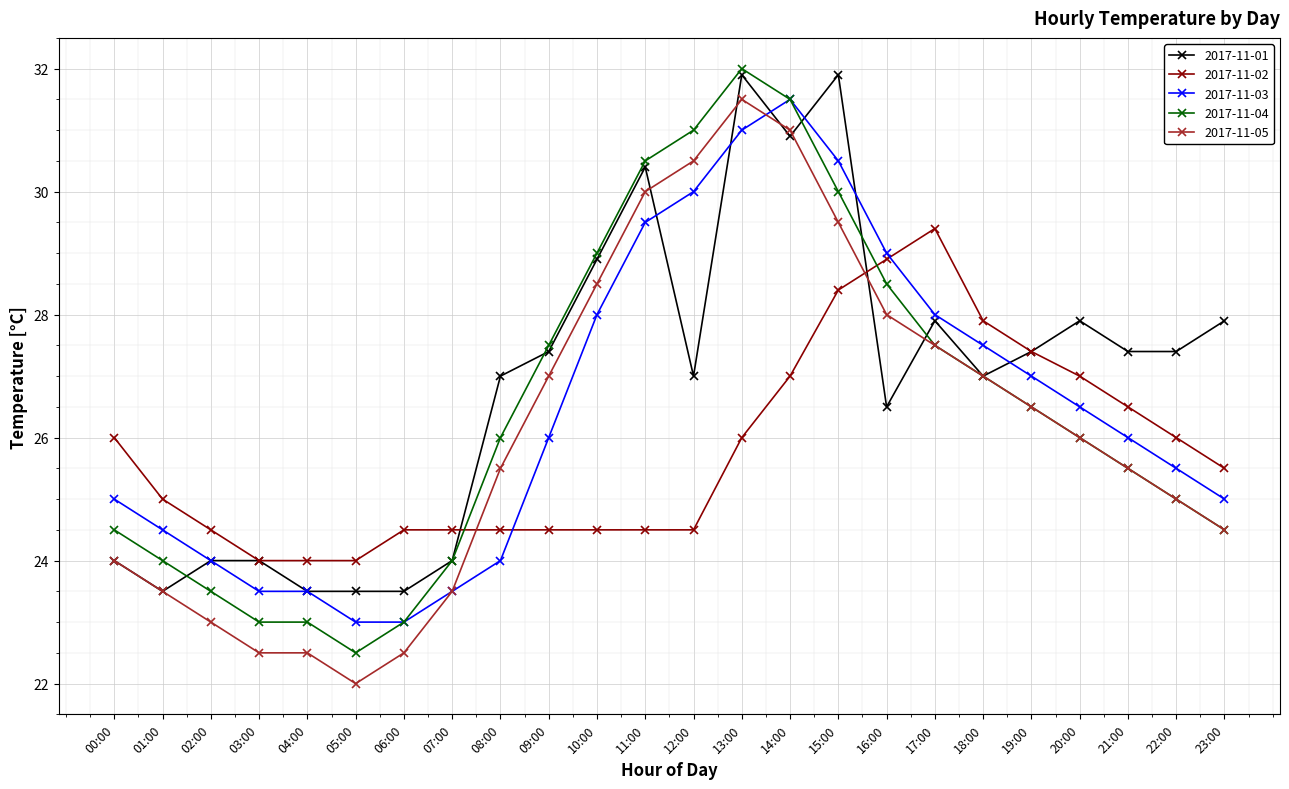

Is the value of 2017-11-05 at 07:00 greater than the value of 2017-11-04 at 03:00?

Yes